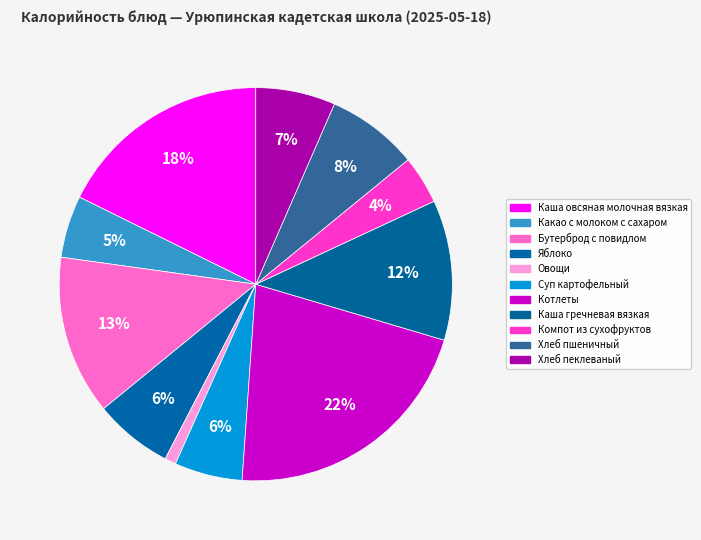

Is there any slice that represents more than half of the pie?

No